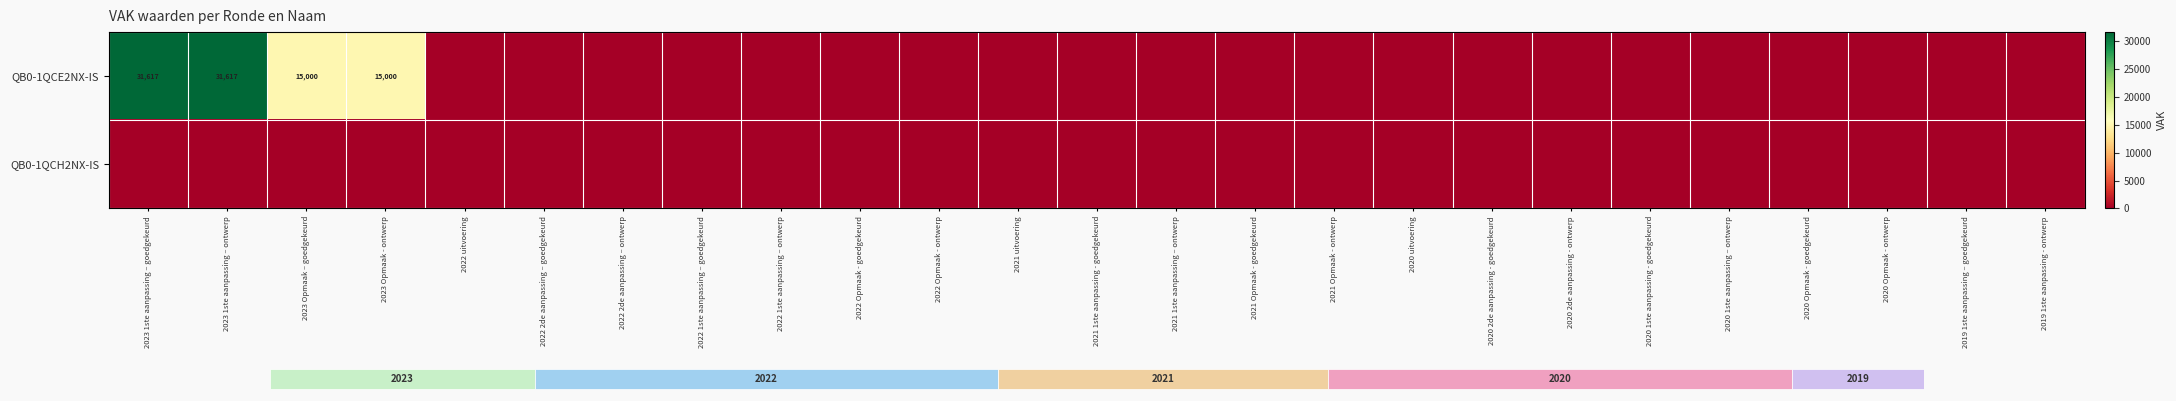

At how many categories does at least one series exceed 21601?

2